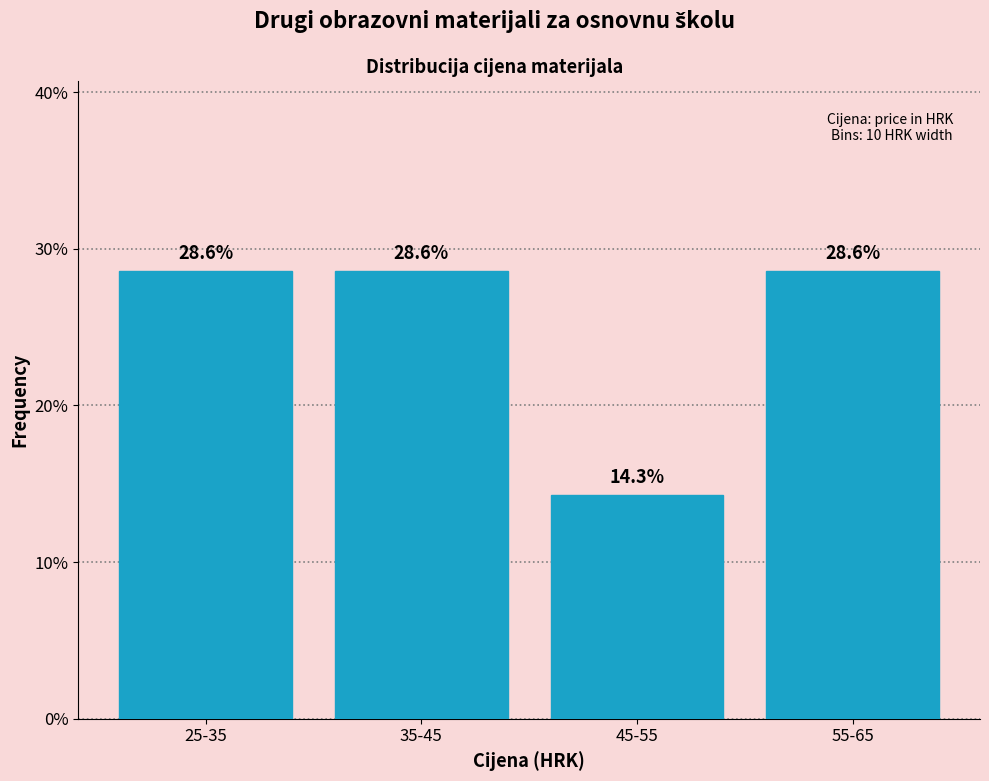

Reading left to right, transcribe all the data shown in this chart.

28.6	28.6	14.3	28.6